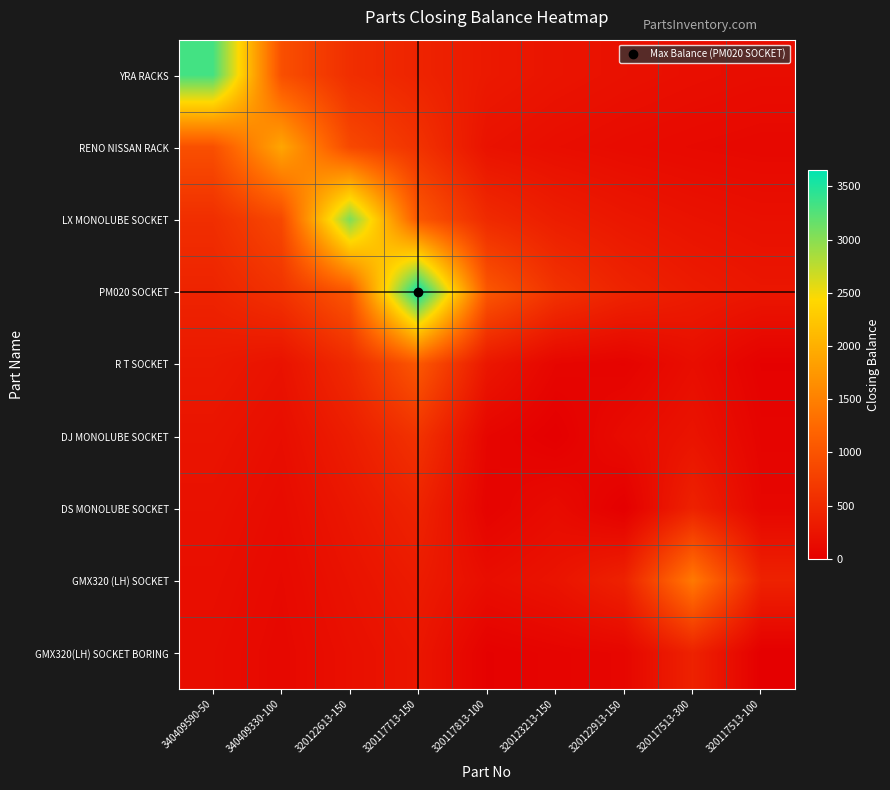

Which series has the largest range (max minus min)?

PM020 SOCKET